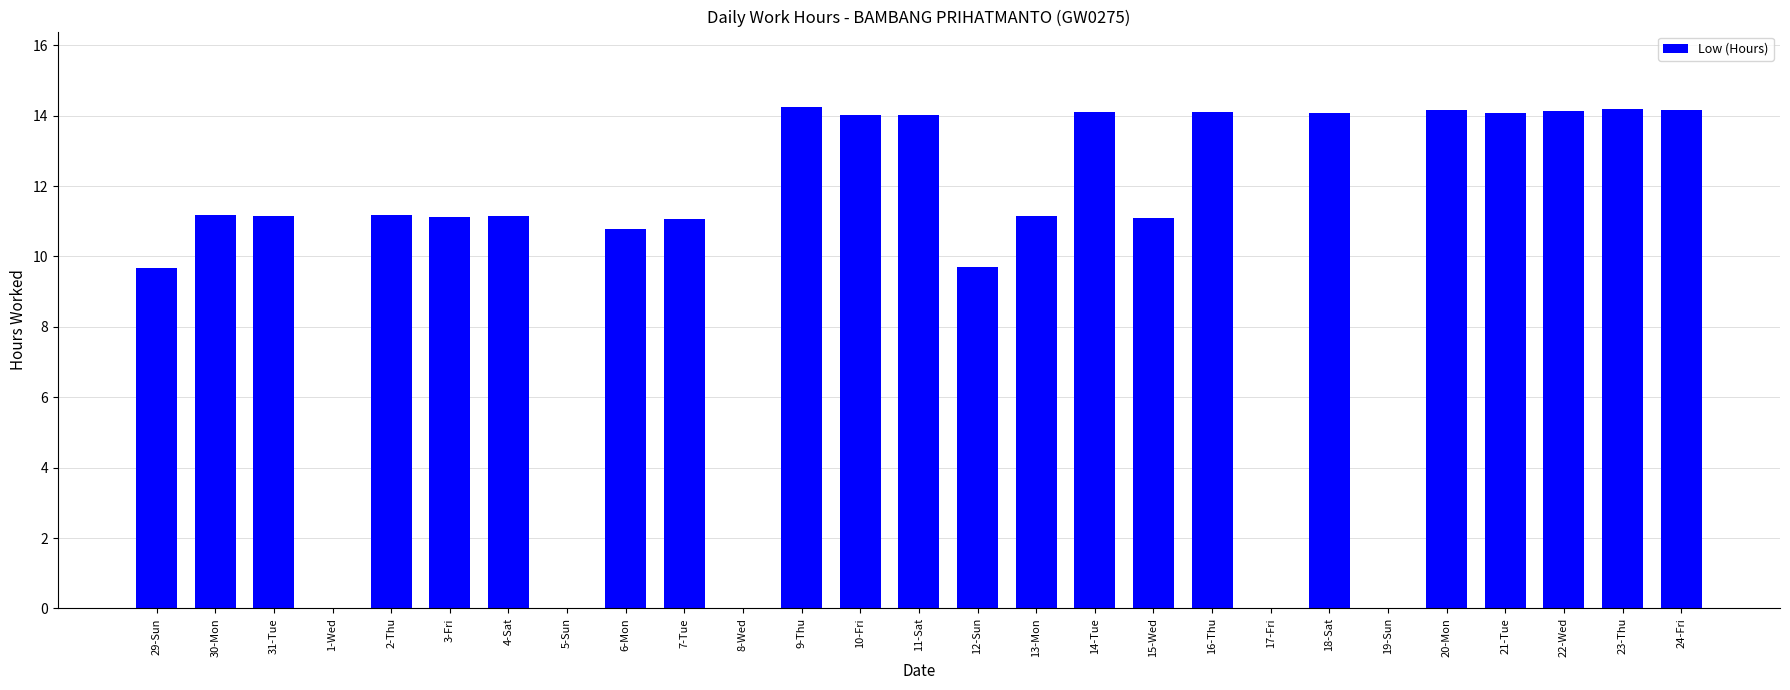

Which has a higher value, 29-Sun or 20-Mon?

20-Mon